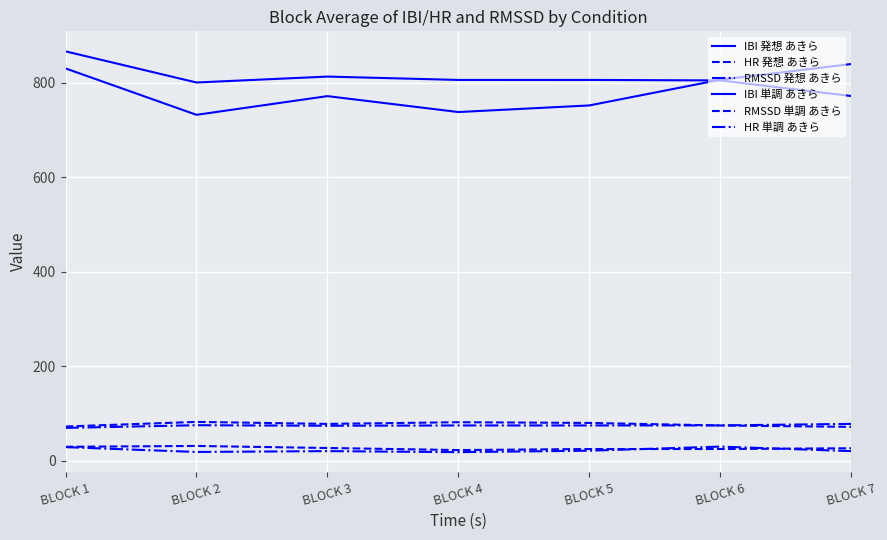

How many lines are shown in the chart?

6